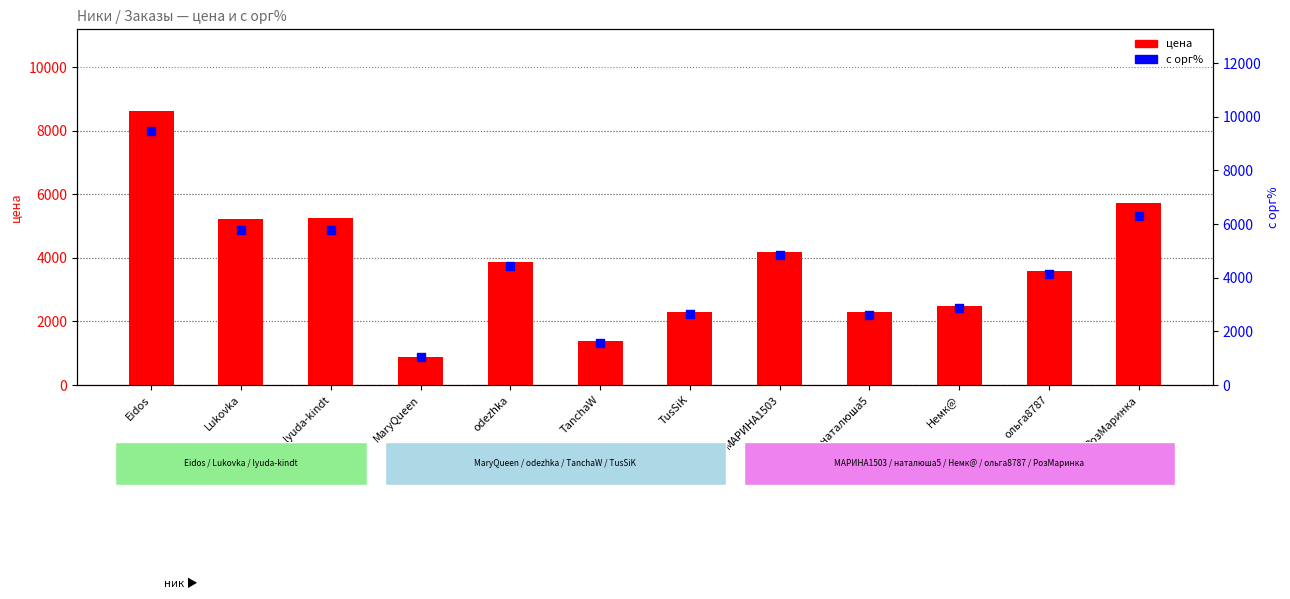

Which series contains the highest Y value?

с орг%